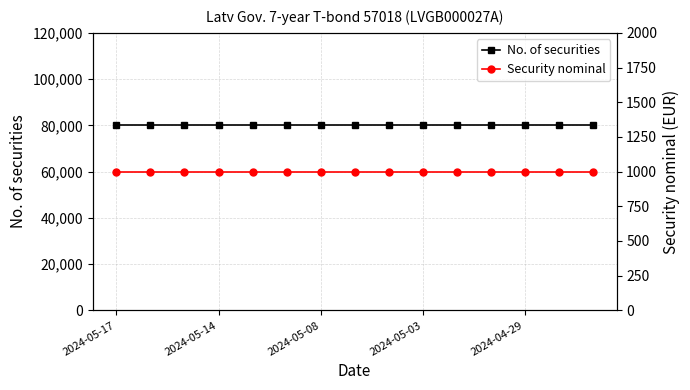

Rank the series at 2024-05-14 from lowest to highest value.

Security nominal, No. of securities